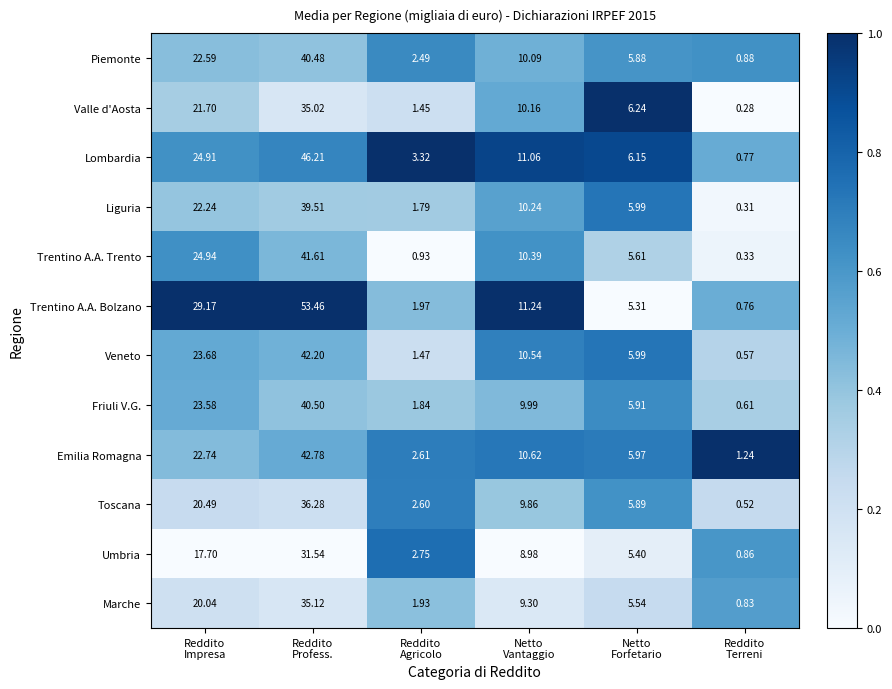

Which series has the largest range (max minus min)?

Trentino A.A. Bolzano